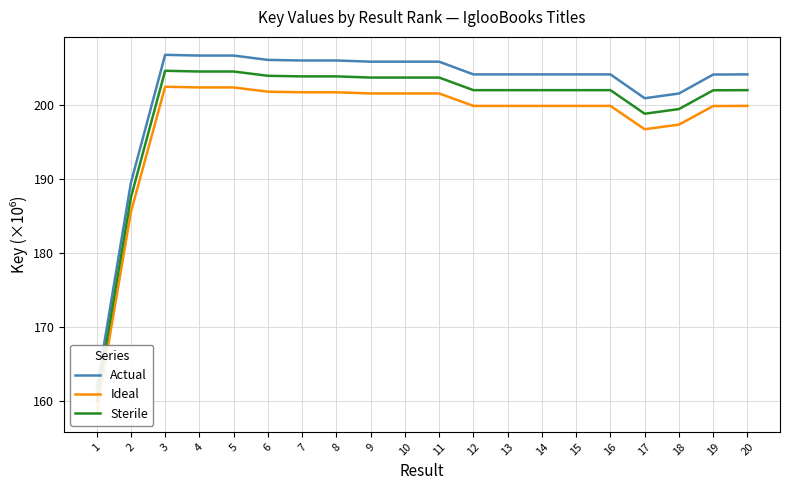

What is the sum of the Sterile values at 20 and 8?

405.9